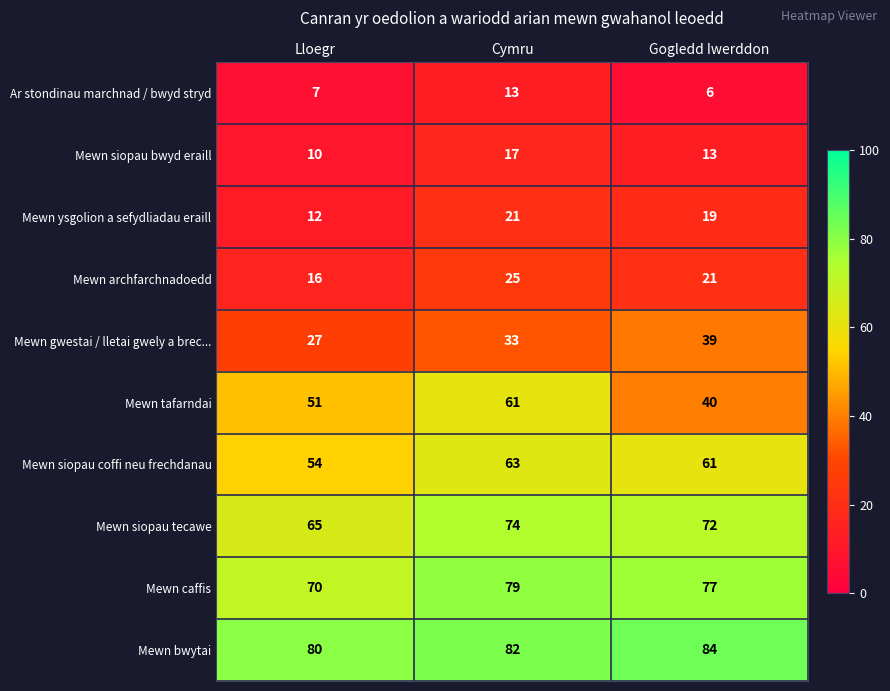

Which series changed the most between Cymru and Gogledd Iwerddon?

Mewn tafarndai